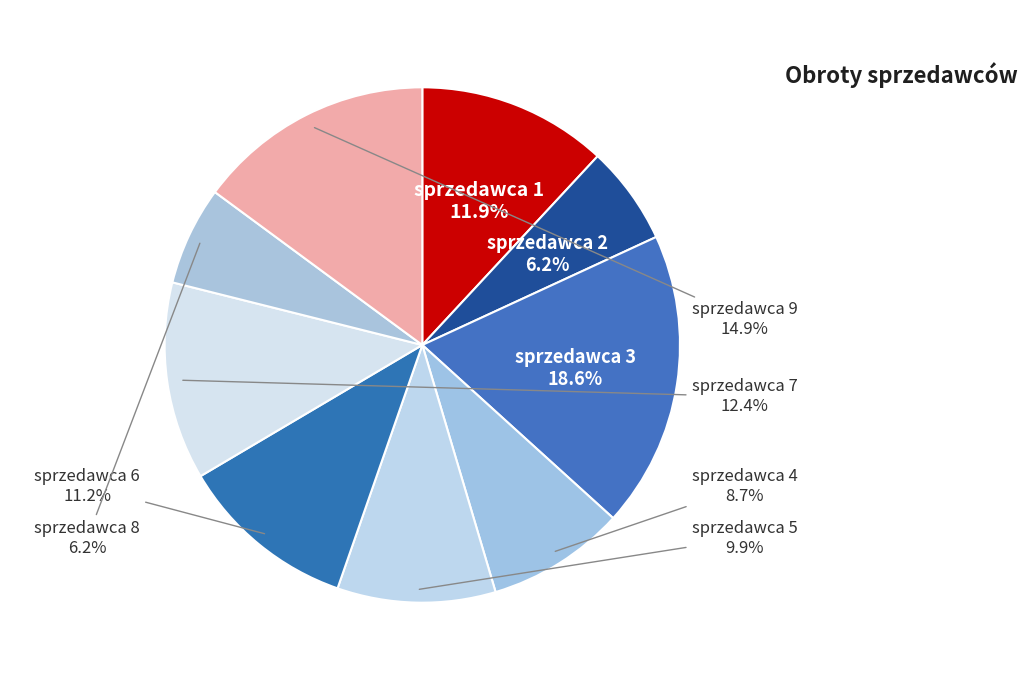

Combined, do sprzedawca 3 and sprzedawca 4 account for over 50%?

No